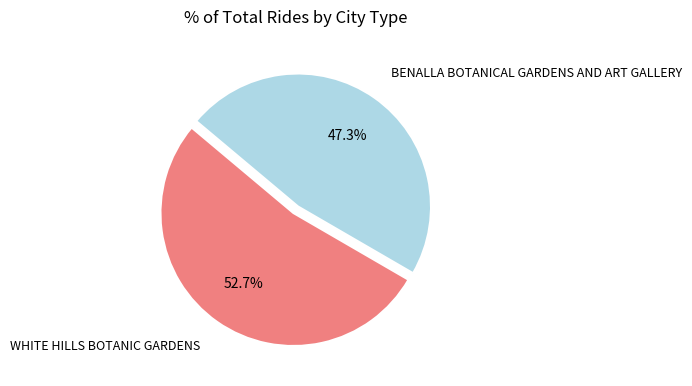

Is WHITE HILLS BOTANIC GARDENS the majority of the pie?

Yes